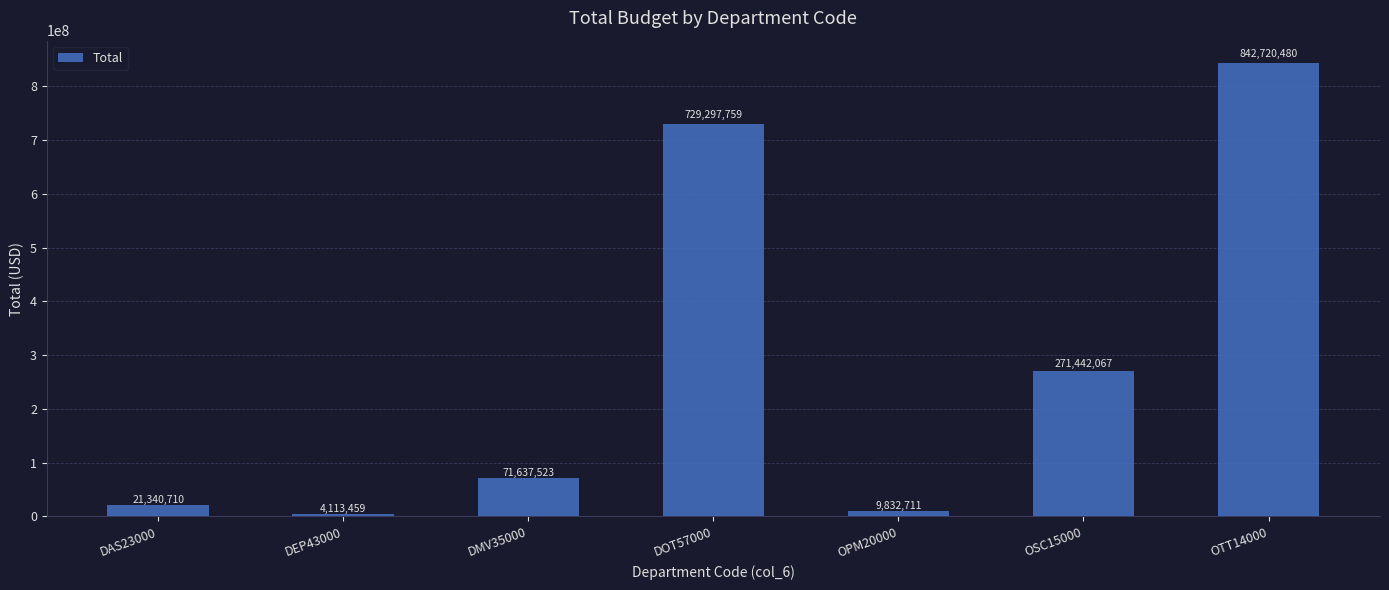

Does the chart contain stacked bars?

No